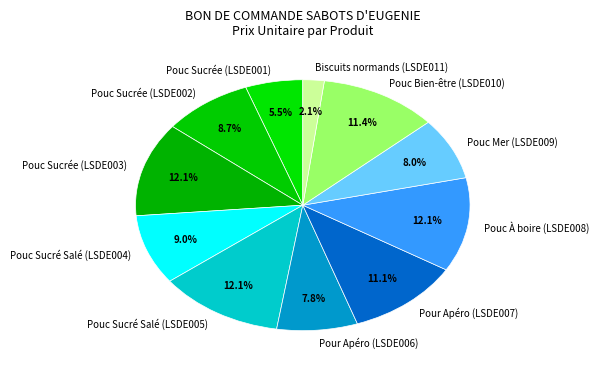

What is the ratio of the value at Pouc Sucré Salé (LSDE004) to the value at Pouc Mer (LSDE009)?

1.1